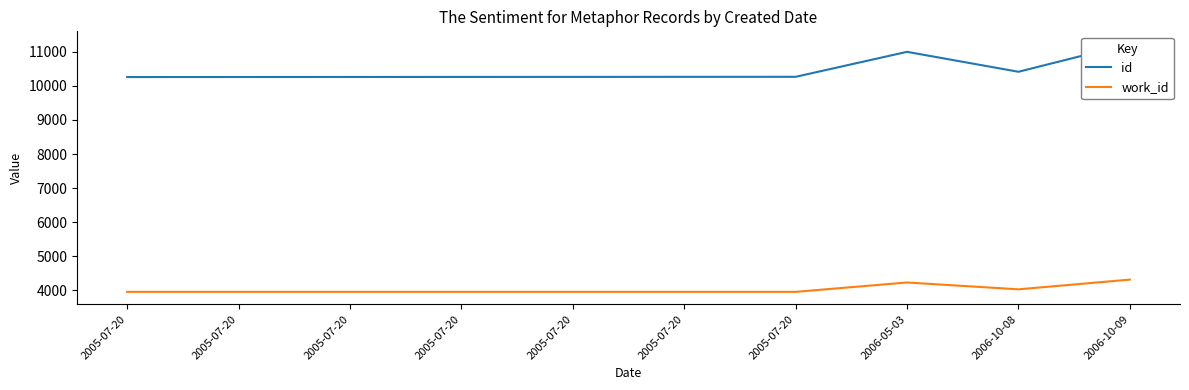

Count the work_id values in the range 3948 to 4022.

8